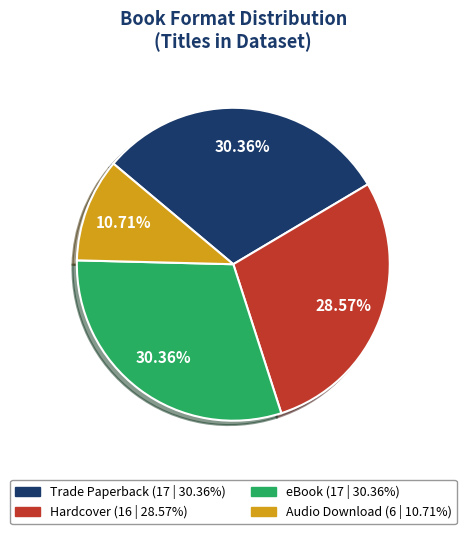

Which has a higher value, Audio Download or Hardcover?

Hardcover